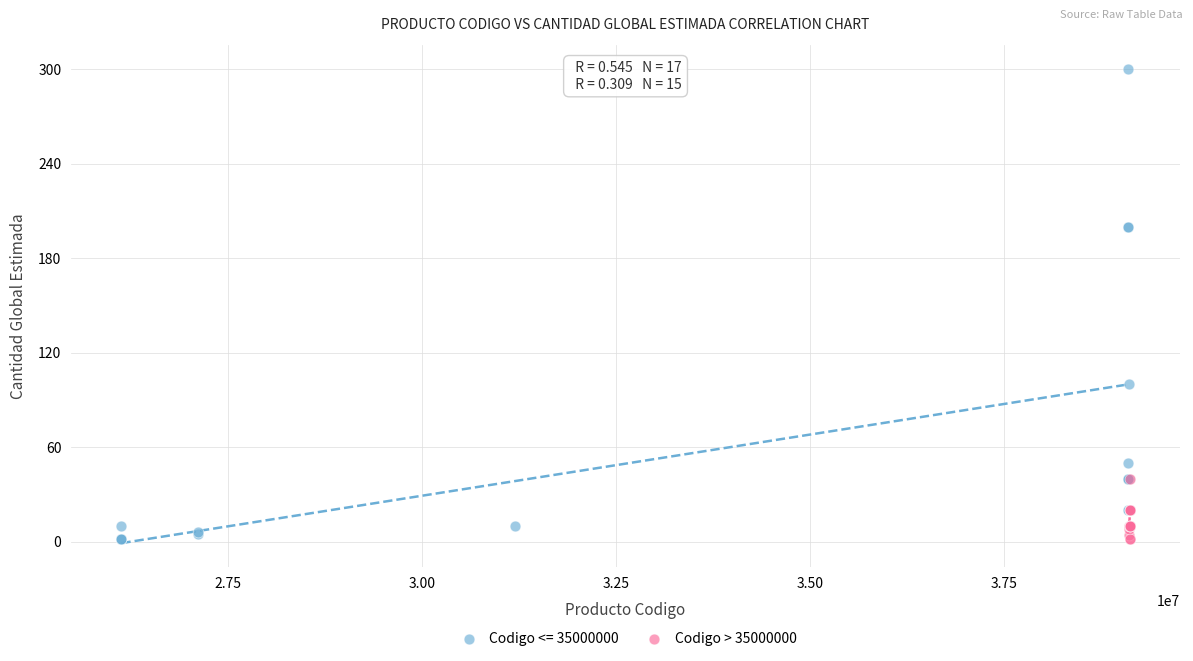

Which series contains the highest Y value?

Codigo <= 35000000